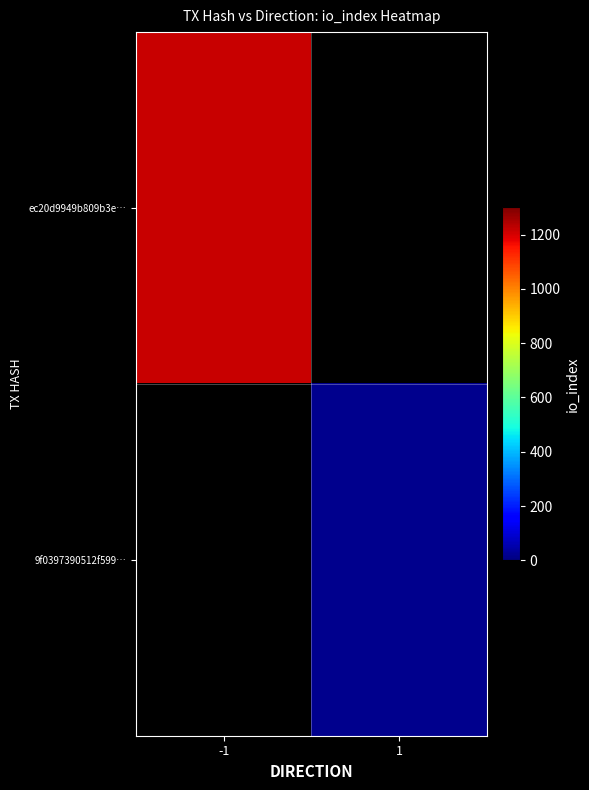

How many data points does each series have?

2